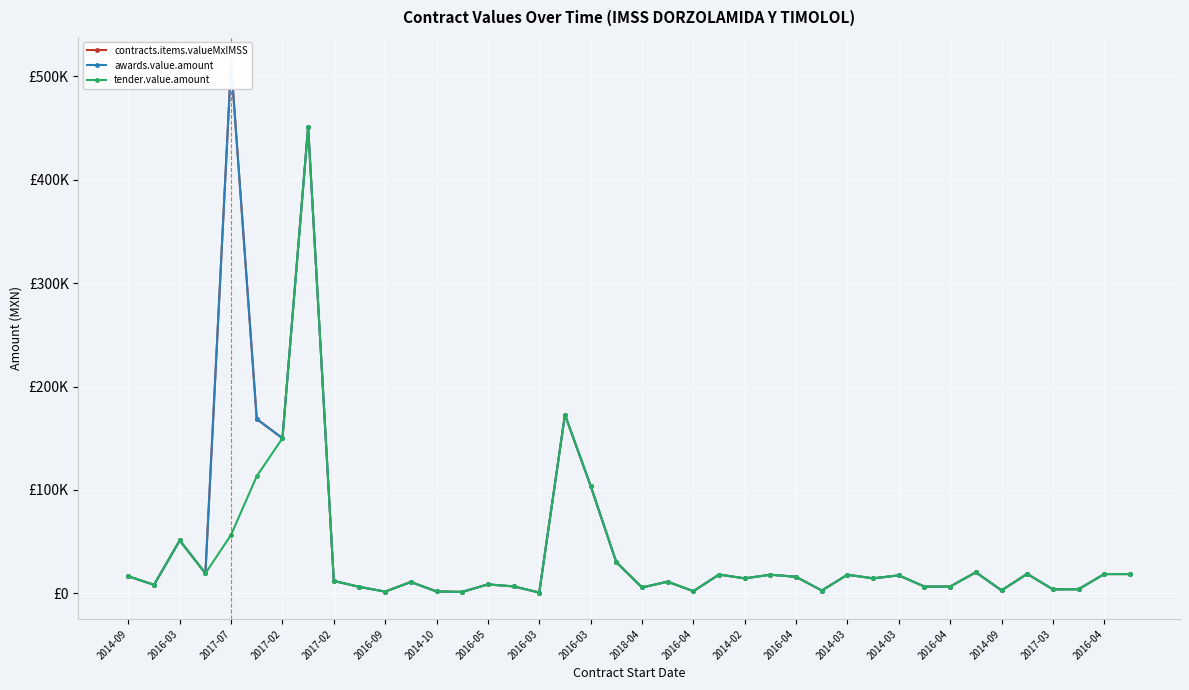

Count the number of categories in the chart.

40